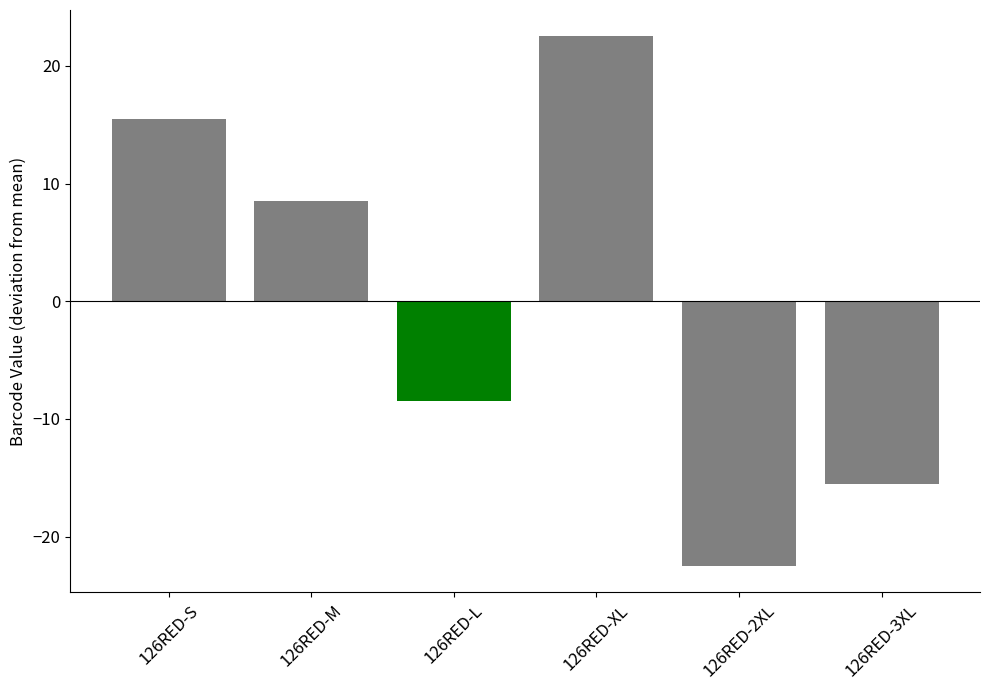

Rank the categories by value from highest to lowest.

126RED-XL, 126RED-S, 126RED-M, 126RED-L, 126RED-3XL, 126RED-2XL